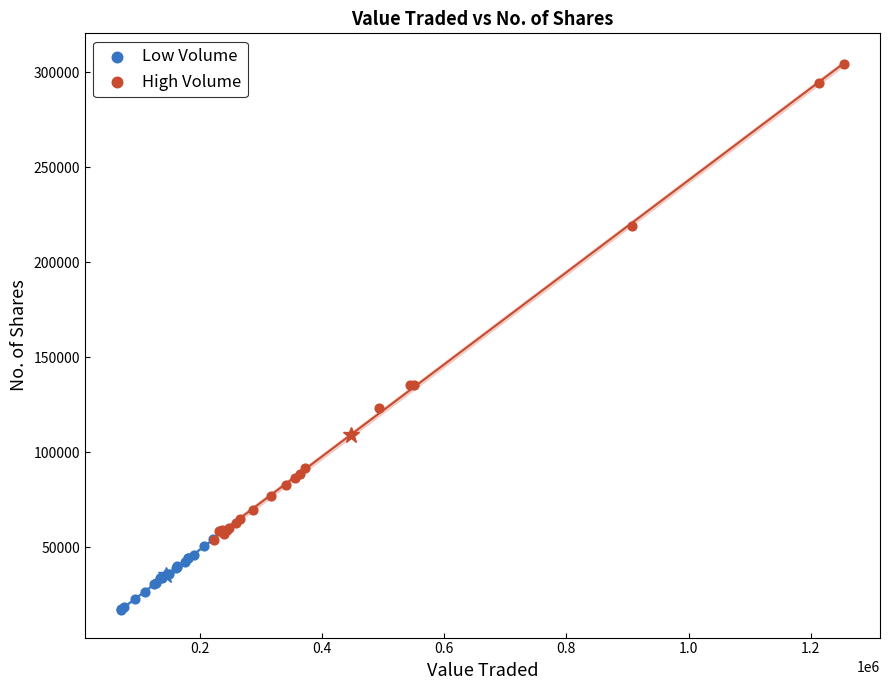

Which series has the widest spread of Y values?

High Volume